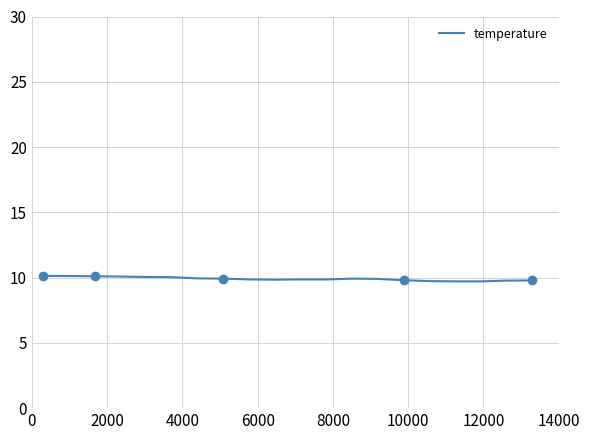

What is the minimum value for temperature?

9.7